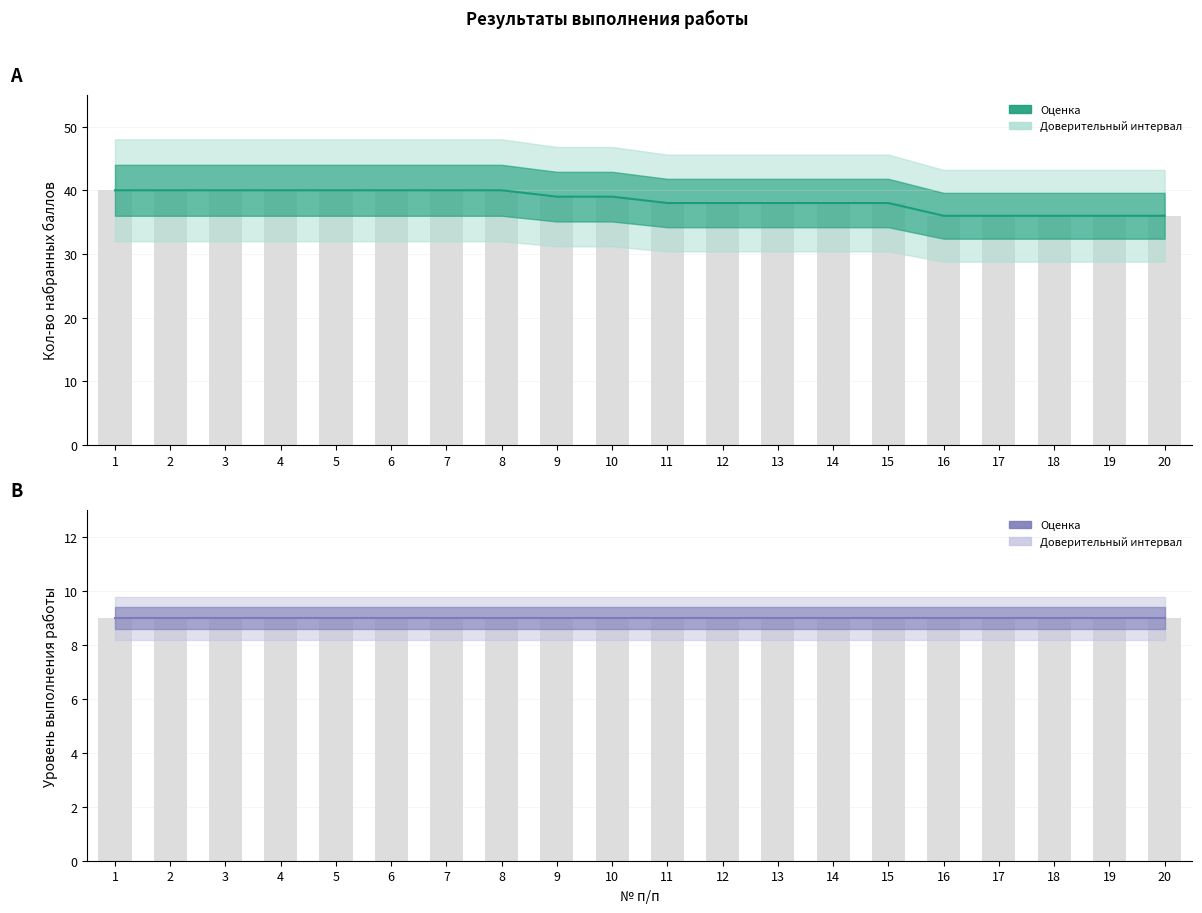

How many series are shown in this chart?

2